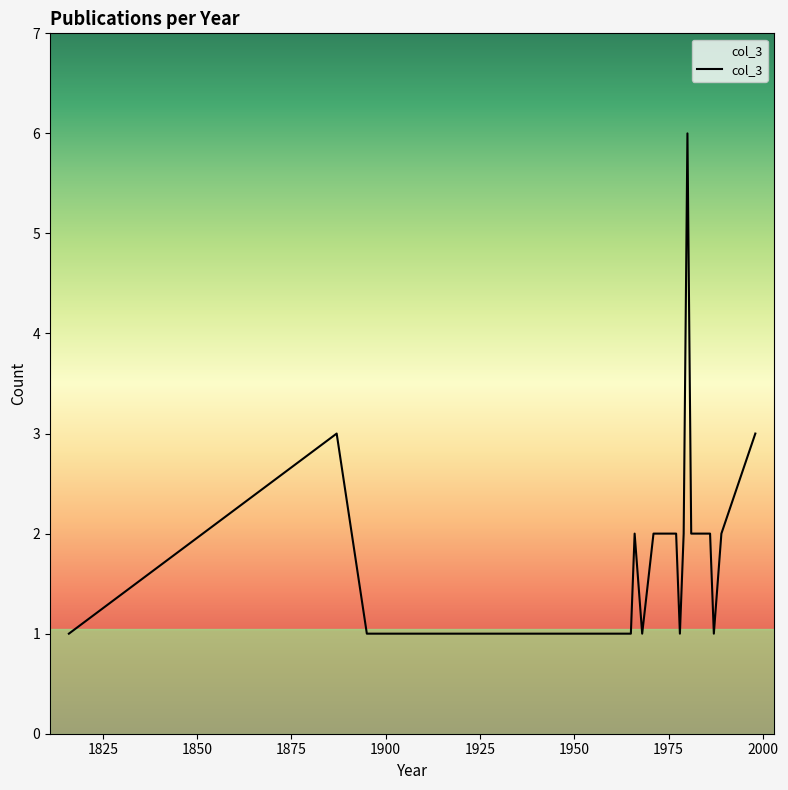

What is the difference between the maximum and minimum values?

5